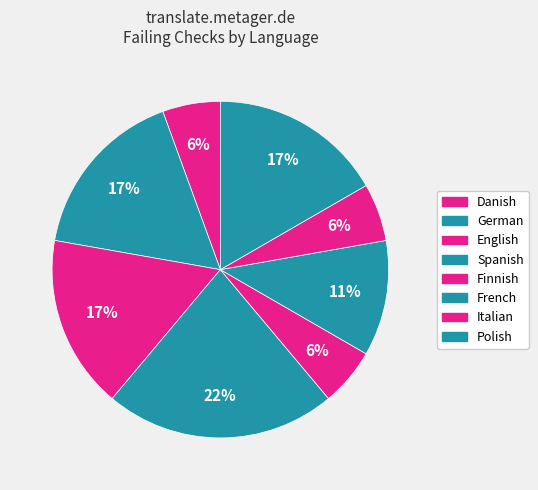

Is there any slice that represents more than half of the pie?

No